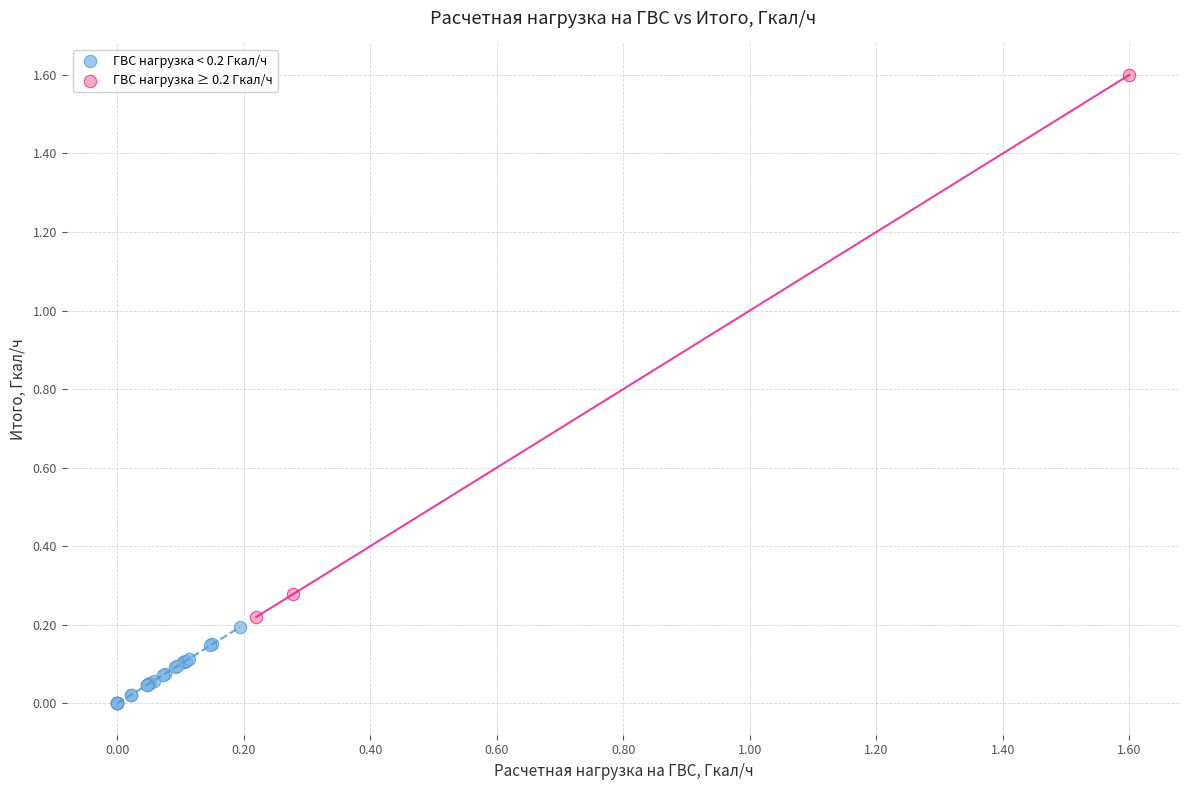

Which series contains the highest Y value?

ГВС нагрузка ≥ 0.2 Гкал/ч